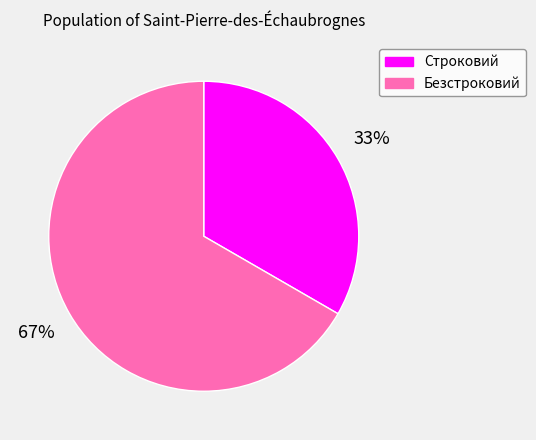

Do Строковий and Безстроковий together represent more than half of the pie?

Yes